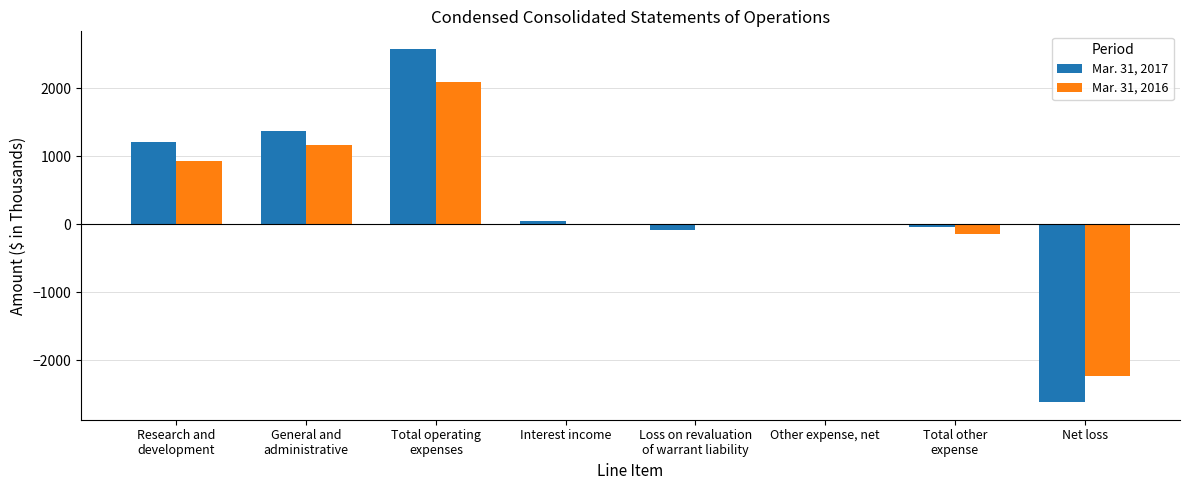

What are all the series names shown in the legend?

Mar. 31, 2017, Mar. 31, 2016